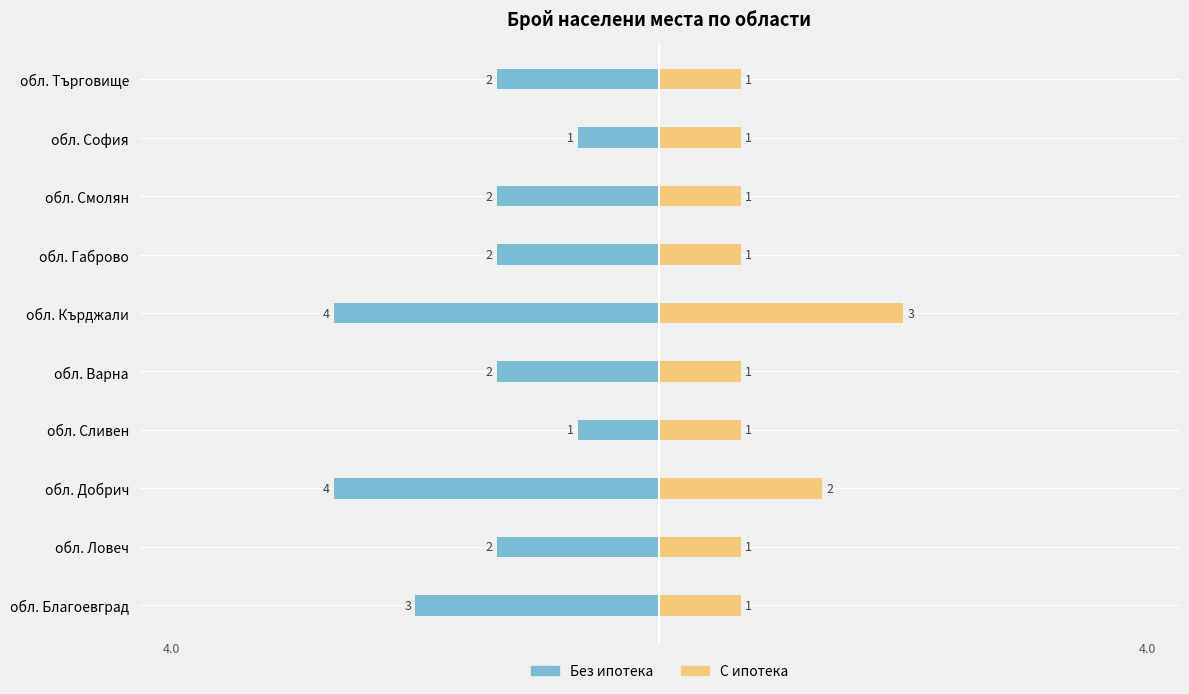

What is the value of the С ипотека bar at the 2nd from the left?

1